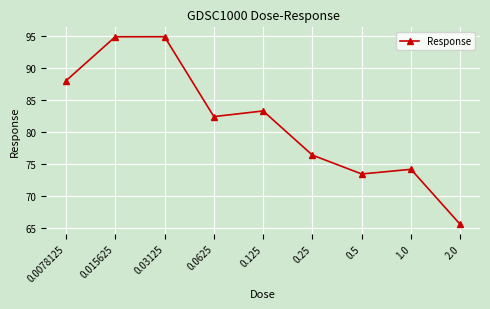

Reading right to left, extract all data points from this chart.

65.5	74.1	73.4	76.3	83.2	82.4	94.8	94.8	88.0